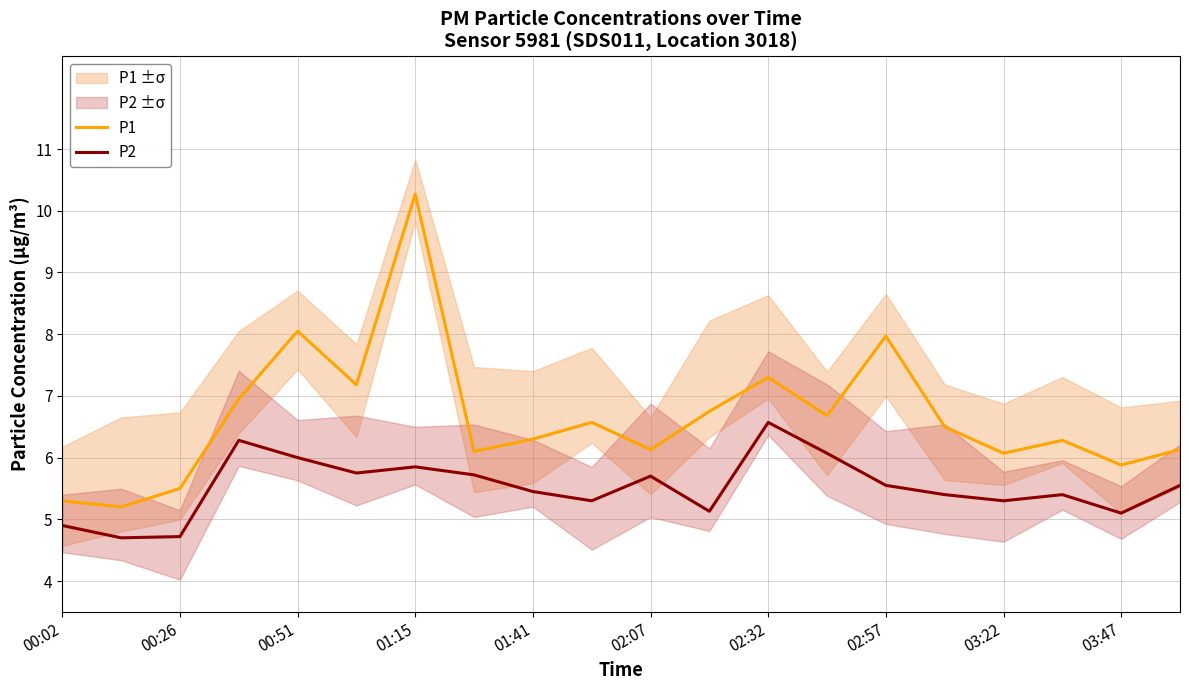

What are all the series names shown in the legend?

P1, P2